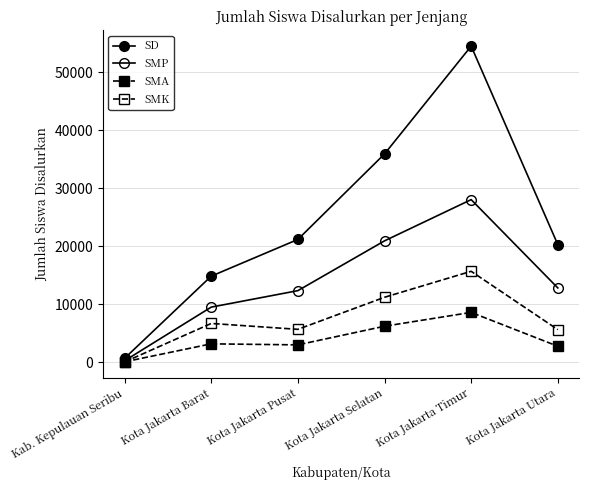

List the series in order of their peak value, highest first.

SD, SMP, SMK, SMA